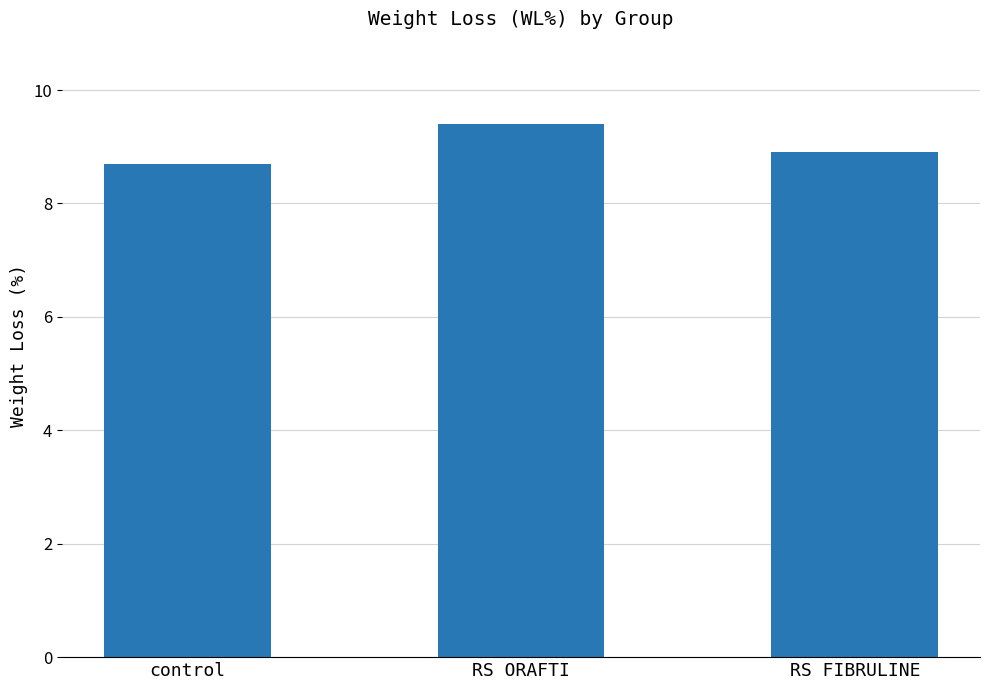

True or false: the data shows 9.4 at RS ORAFTI.

True